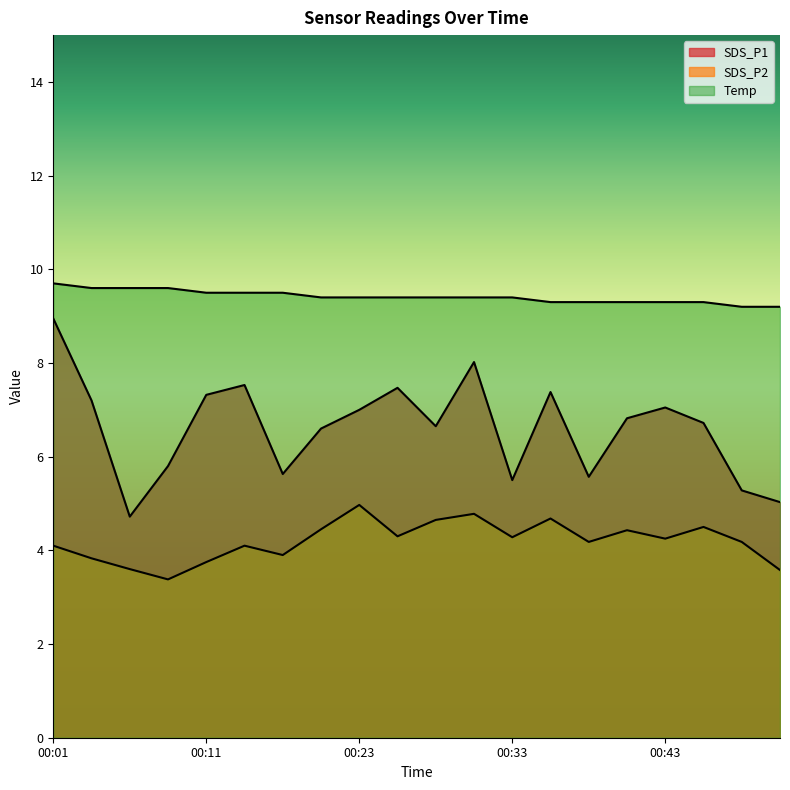

What is the value of the SDS_P1 point at the 20th from the left?

5.0